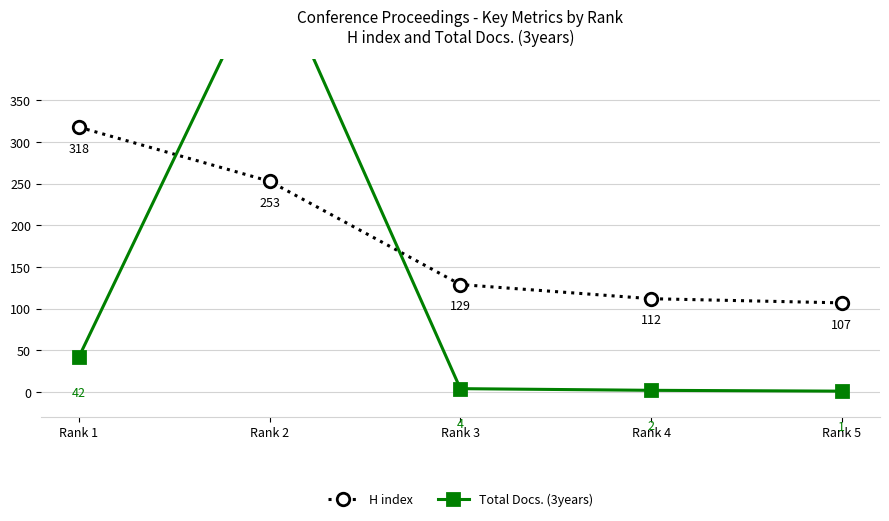

What is the value of the H index point at the 3rd from the left?

129